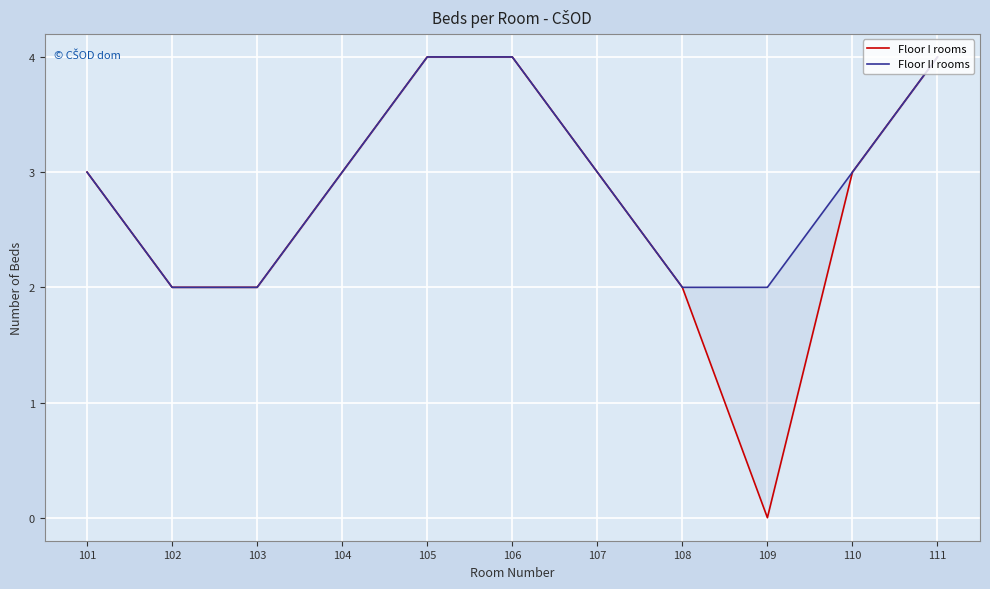

Which category has the lowest value across all series?

109